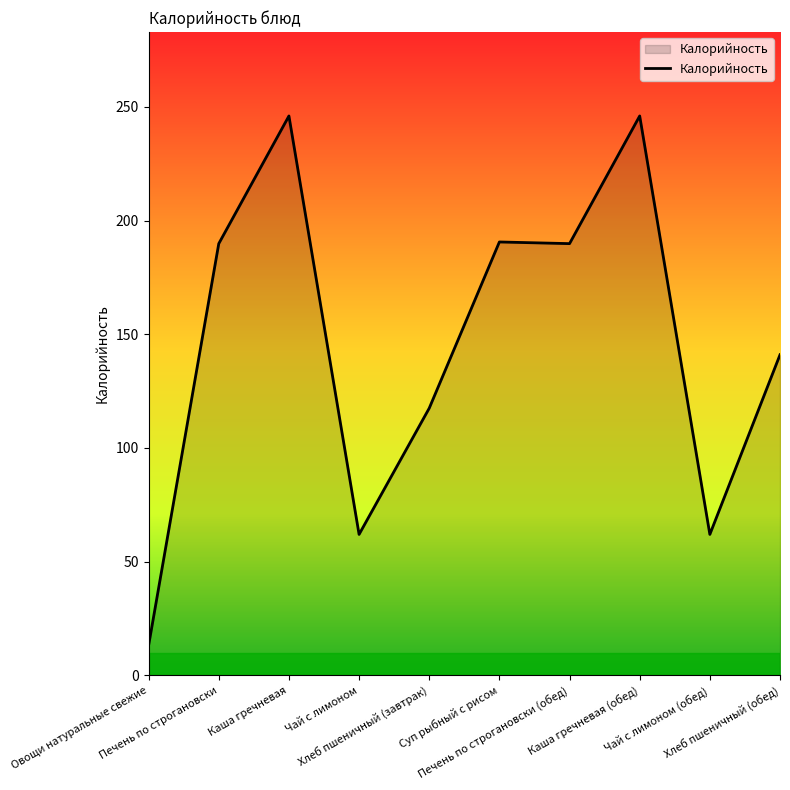

True or false: the data shows 62.0 at Чай с лимоном.

True